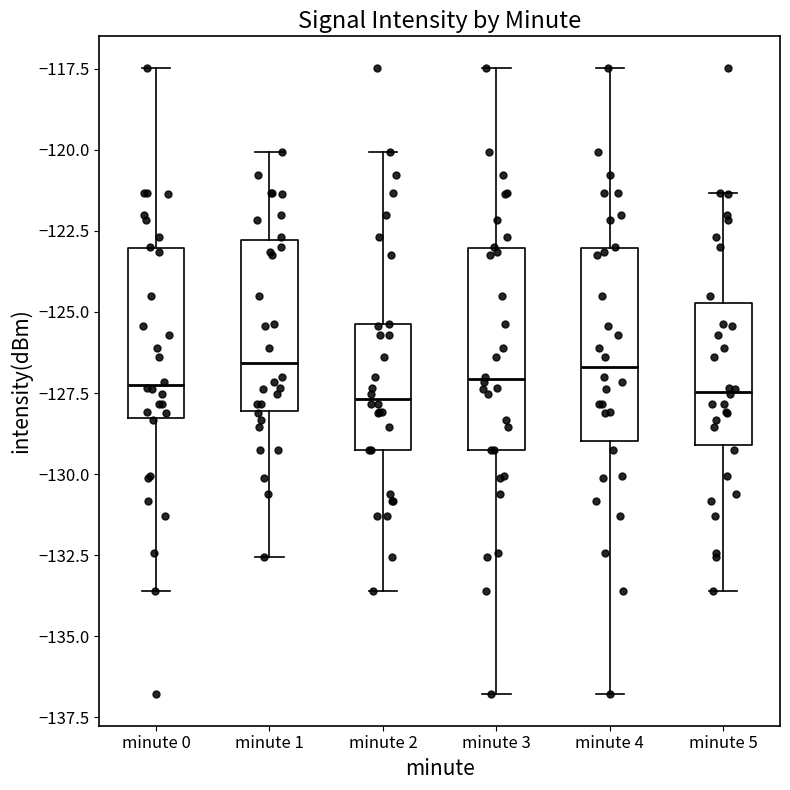

Reading left to right, read every box against the y-axis: the position of its median line, the range the box covers, and the ends of its whiskers. The values are not printed on the chart, so give them approximately, as read against the axis.

minute 0: median -127.5, box -128.5 to -123.0, whiskers -133.5 to -117.5
minute 1: median -126.5, box -128.0 to -123.0, whiskers -132.5 to -120.0
minute 2: median -127.5, box -129.5 to -125.5, whiskers -133.5 to -120.0
minute 3: median -127.0, box -129.5 to -123.0, whiskers -137.0 to -117.5
minute 4: median -126.5, box -129.0 to -123.0, whiskers -137.0 to -117.5
minute 5: median -127.5, box -129.0 to -124.5, whiskers -133.5 to -121.5